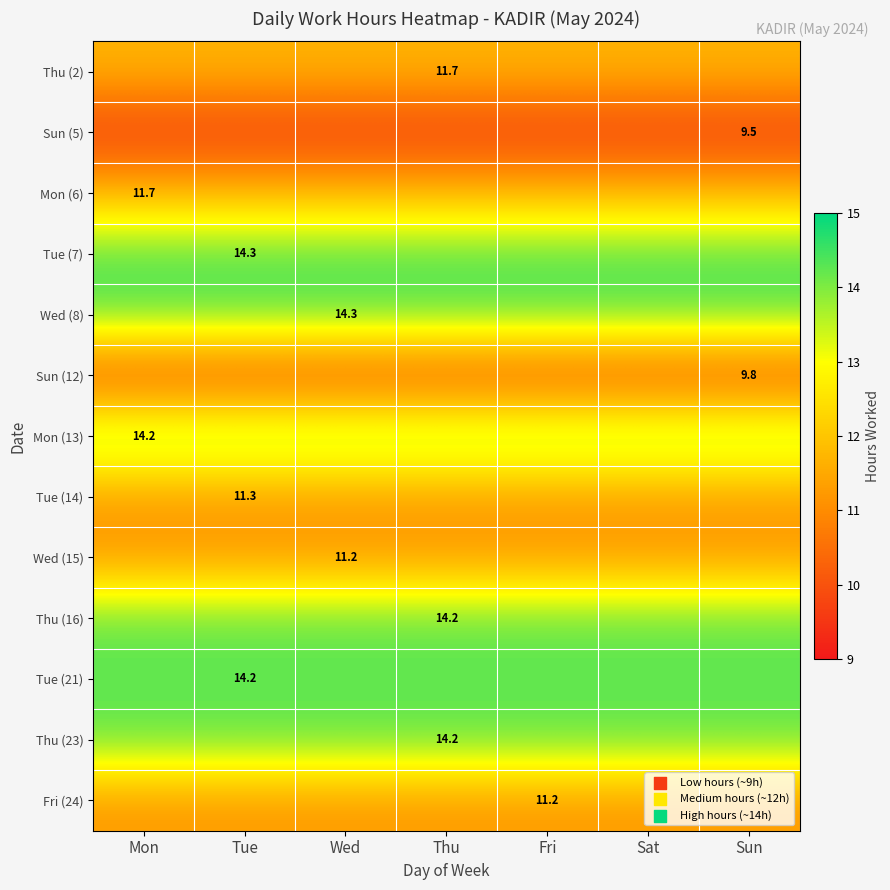

The Thu (2) series shows 20.7 at Wed. True or false?

False